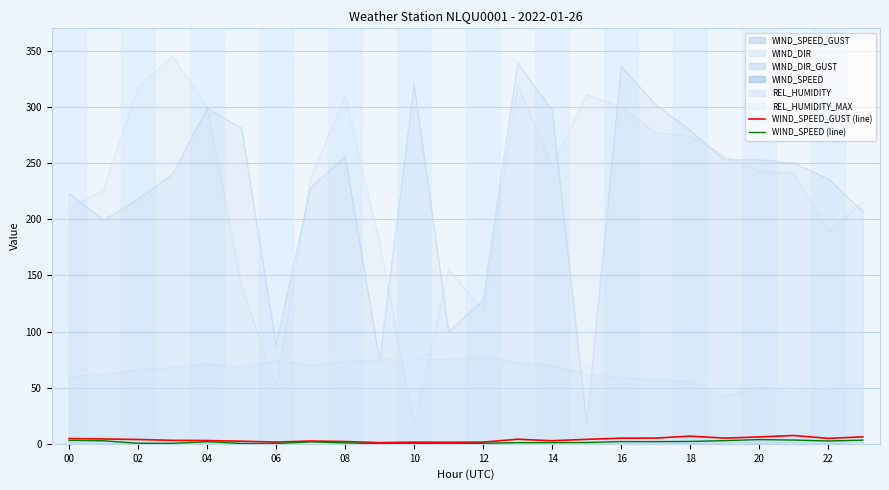

How many values in the WIND_SPEED_GUST (line) series are below 3?

10